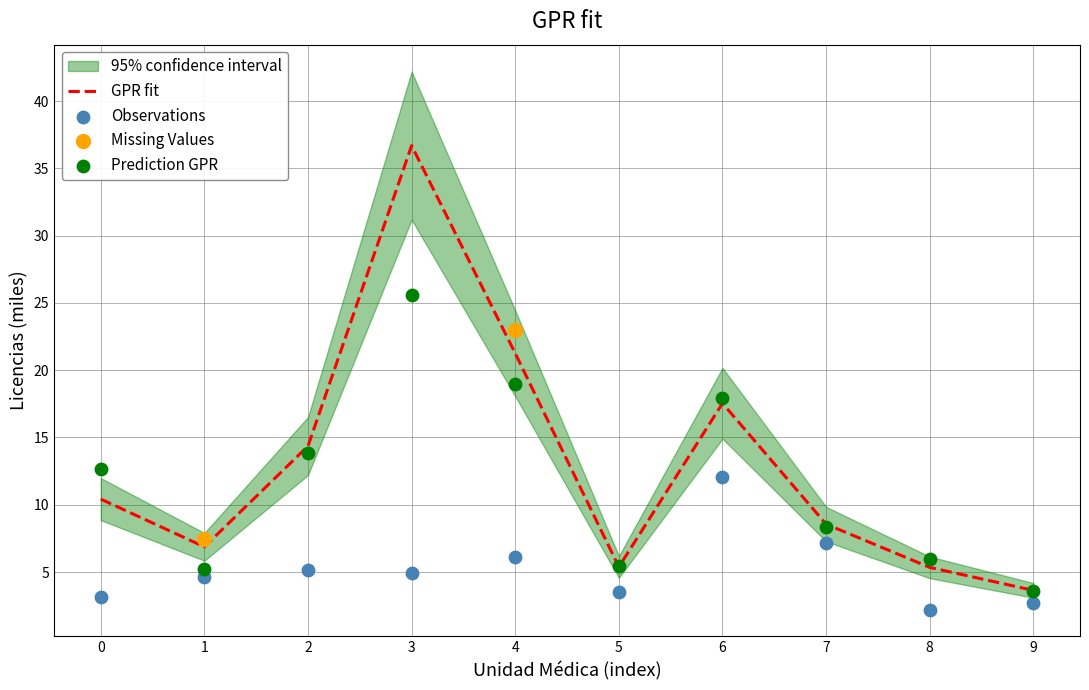

Where is GPR fit nearest to the value 20?

4